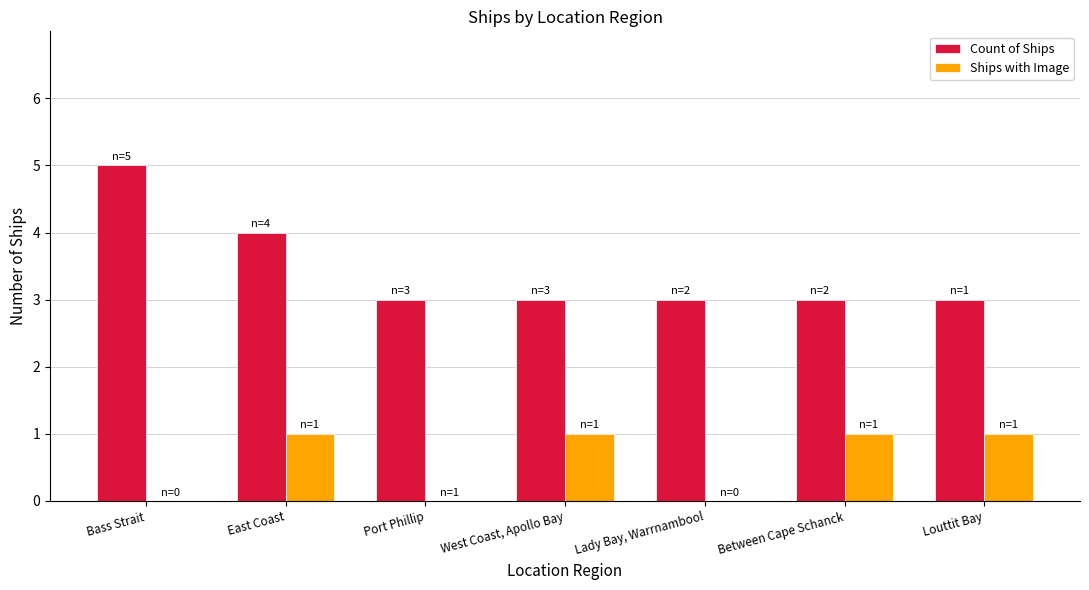

What is the highest value of the Ships with Image series?

1